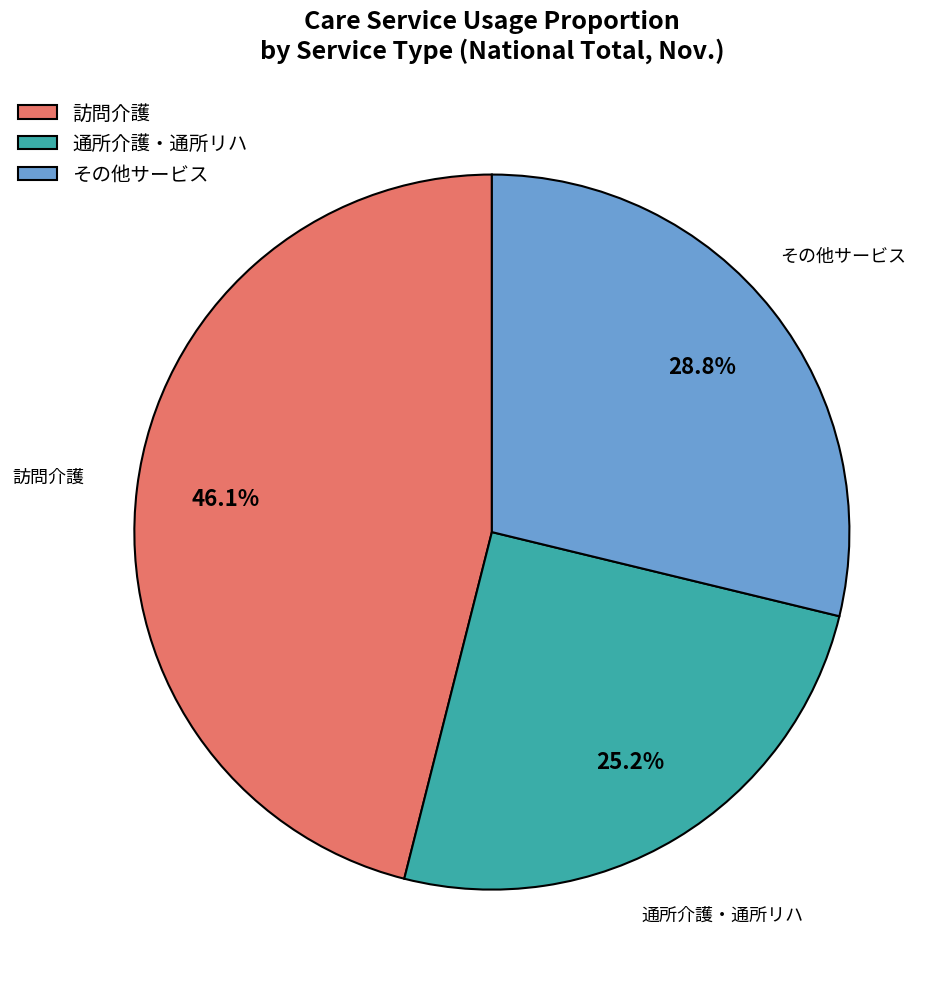

To the nearest percent, what is the average slice percentage?

33%